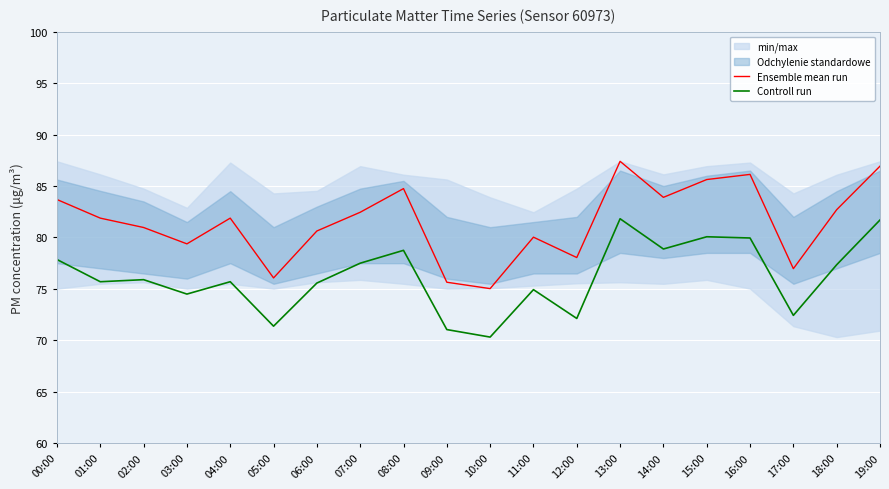

How many values in the Controll run series are below 75?

7